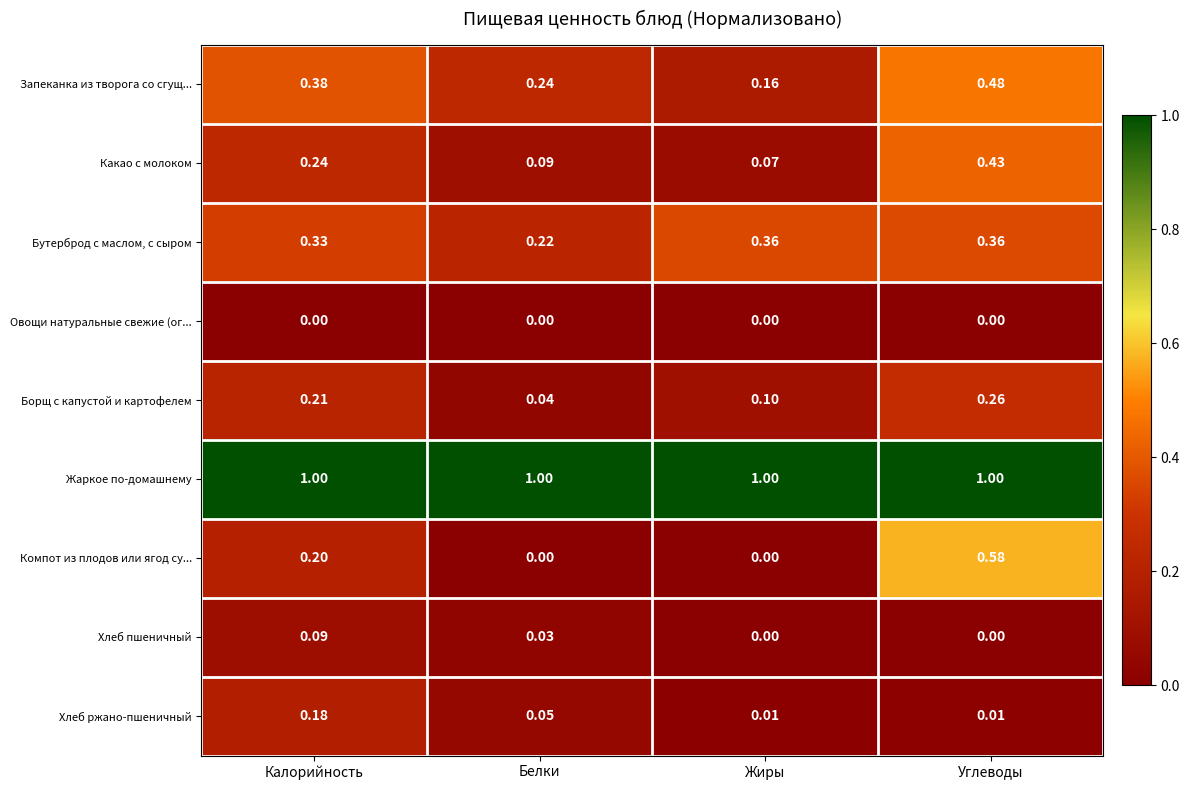

Which series has the largest total across all categories?

Жаркое по-домашнему